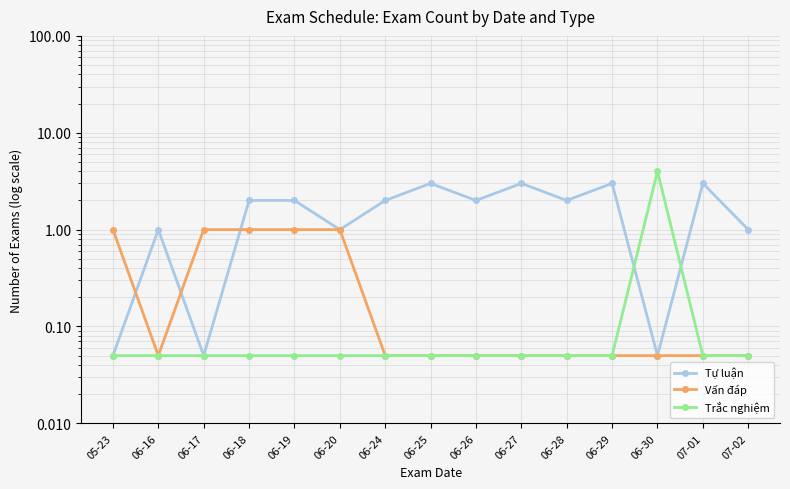

Which series changed the most between 06-27 and 07-02?

Tự luận